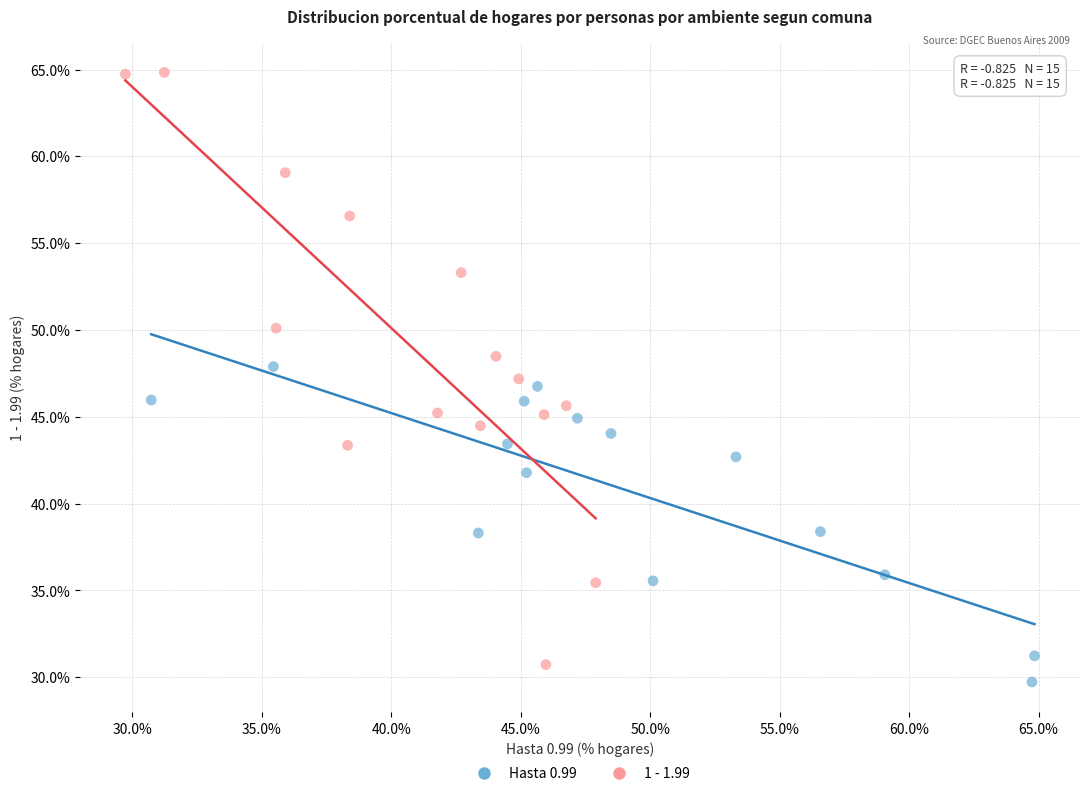

Which series has the largest Y range (max minus min)?

1 - 1.99